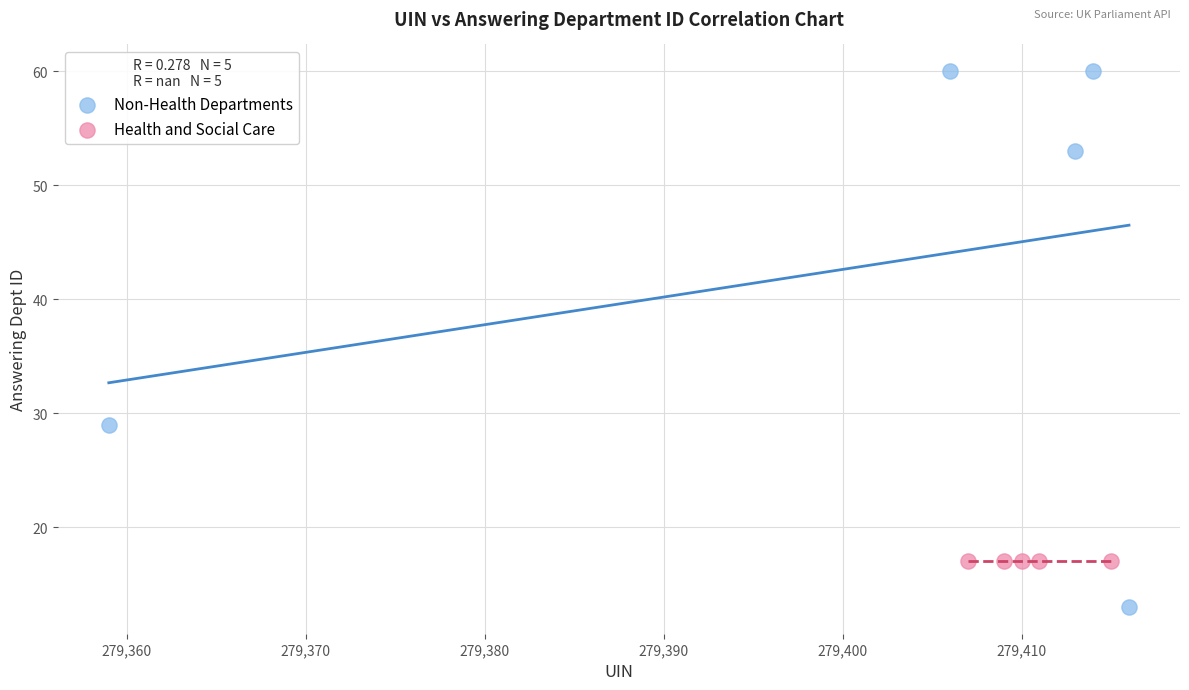

Which series contains the lowest Y value?

Non-Health Departments